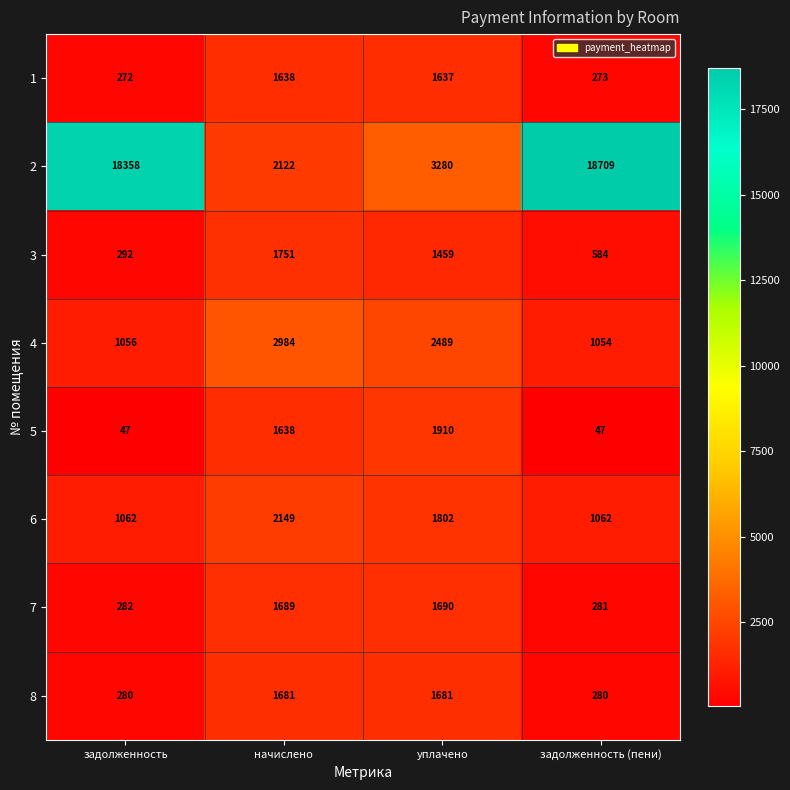

At which label does 1 reach its minimum?

задолженность